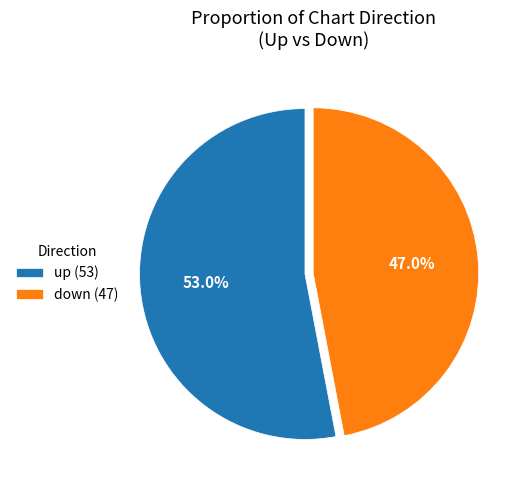

Which category has the smallest portion of the pie?

down